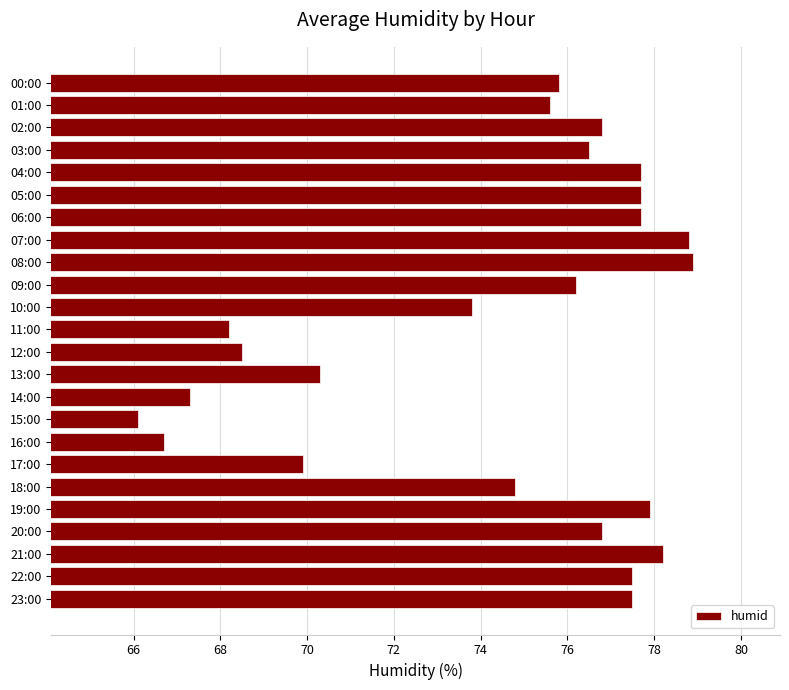

What is the greatest value displayed?

78.9